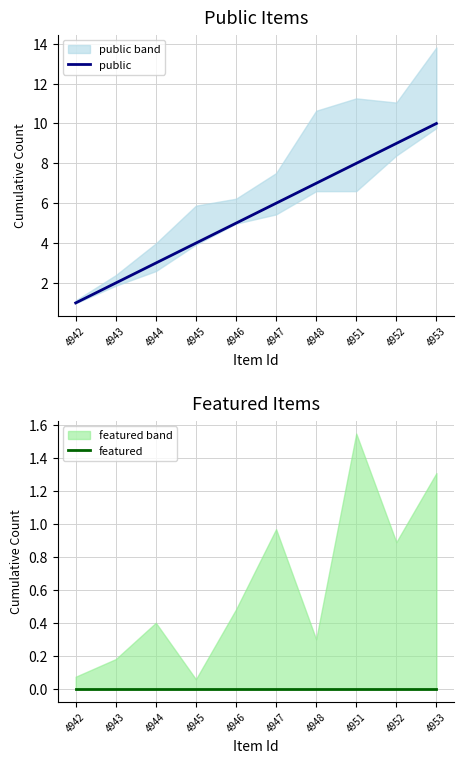

Is the value of featured at 4946 greater than the value of public at 4951?

No